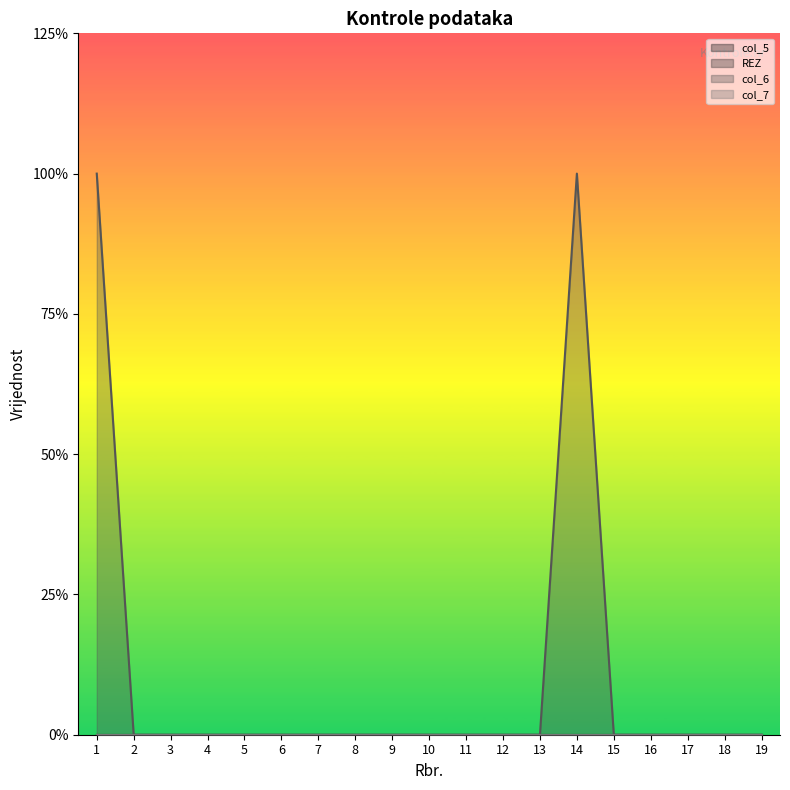

True or false: col_5 and col_6 cross at least once.

False